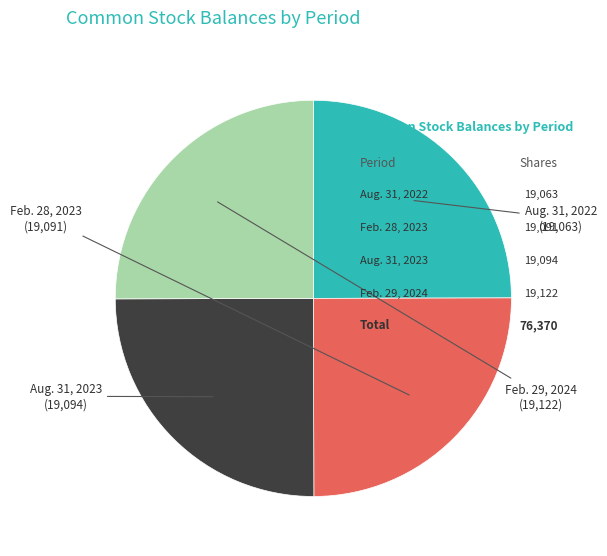

How many segments does this pie chart have?

4